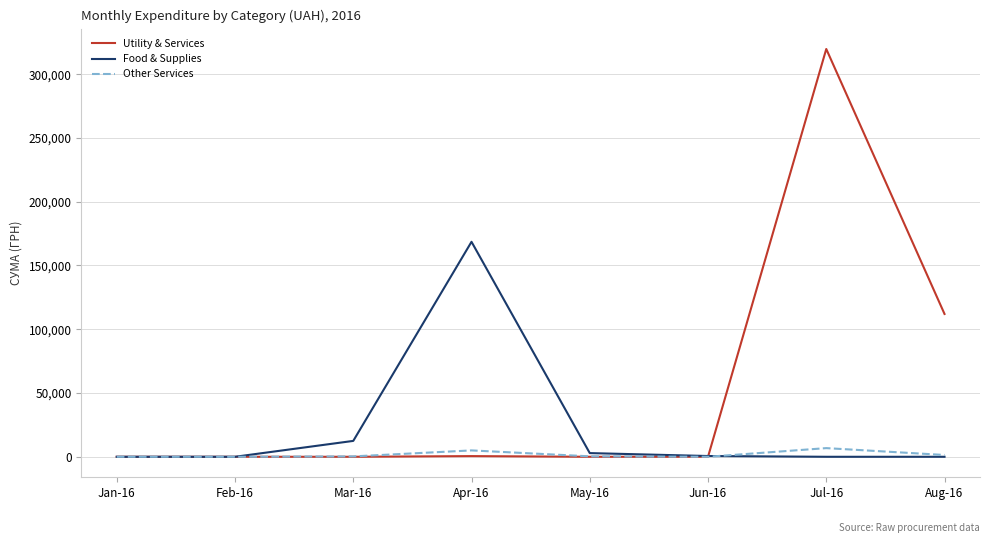

List the series in order of their peak value, highest first.

Utility & Services, Food & Supplies, Other Services